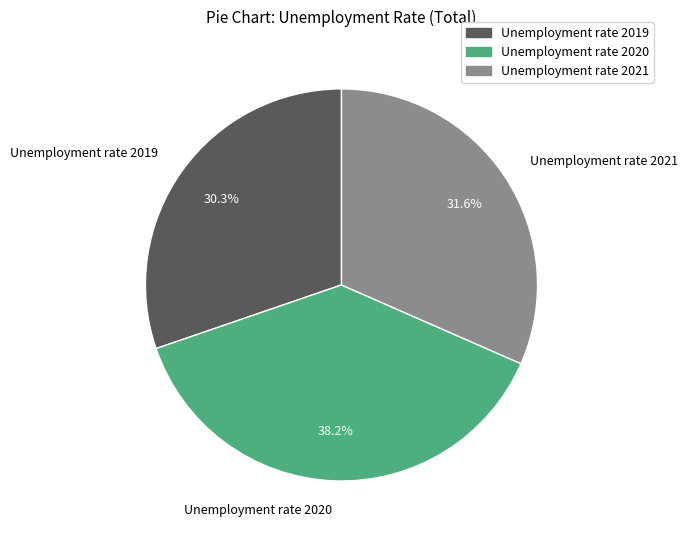

What is the largest slice in the pie chart?

Unemployment rate 2020